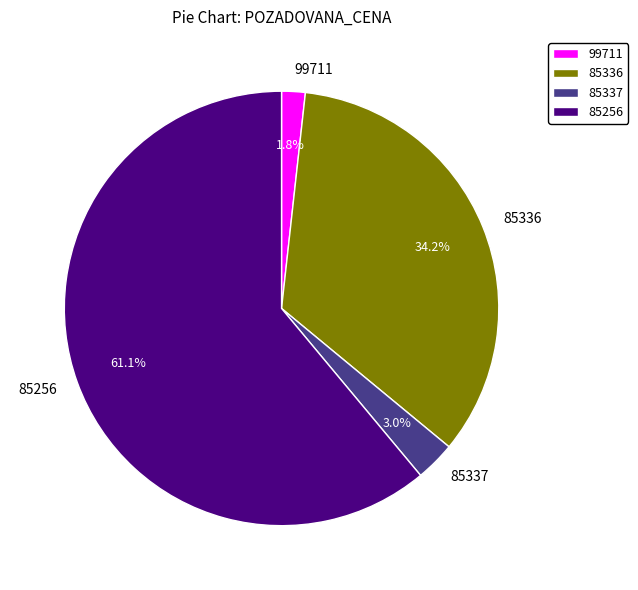

What is the ratio of the value at 85337 to the value at 99711?

1.7